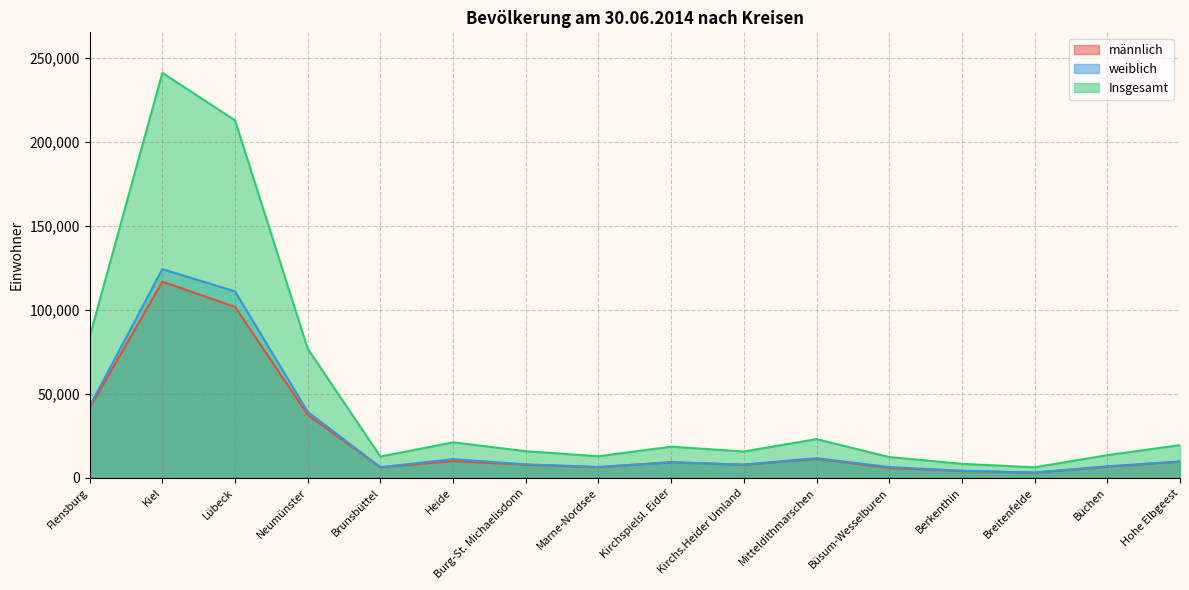

Where is the first local minimum for Insgesamt?

Brunsbüttel